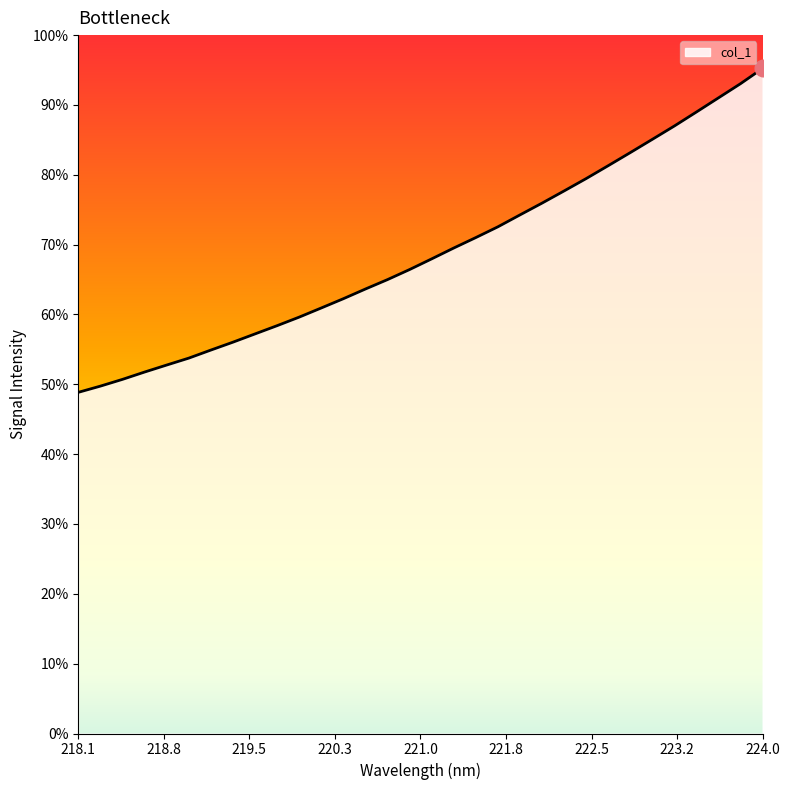

Is this an area chart (filled region under the line)?

Yes